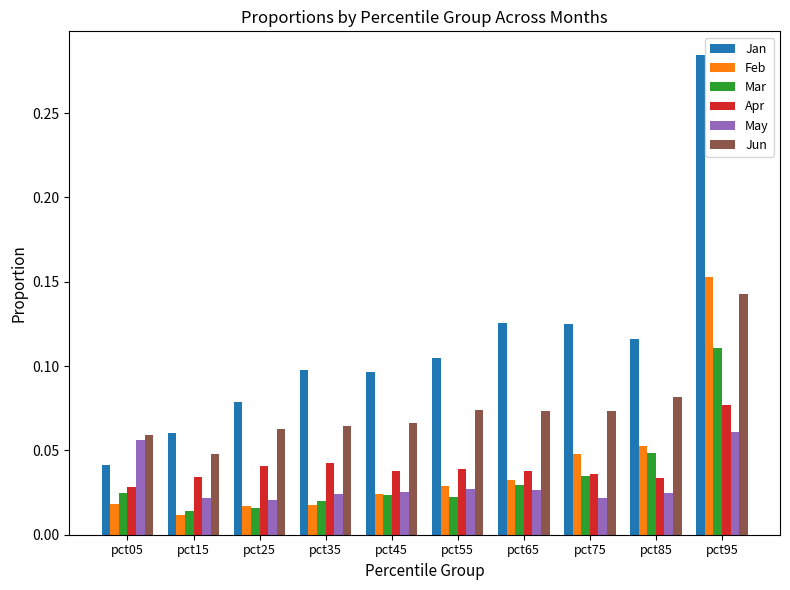

At which category is the sum across all series the highest?

pct95